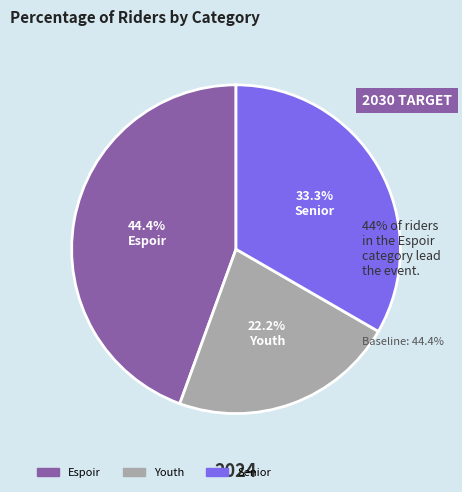

To the nearest percent, what portion does Espoir represent?

44%